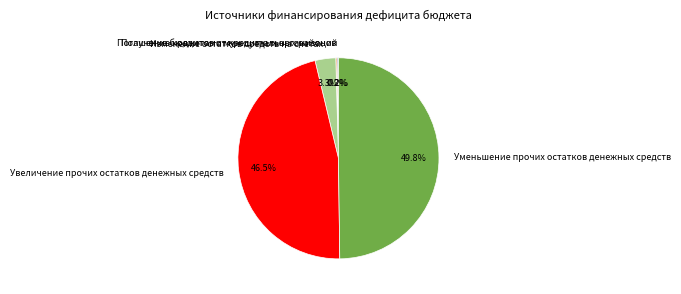

What portion of the pie excludes Увеличение прочих остатков денежных средств?

53.5%